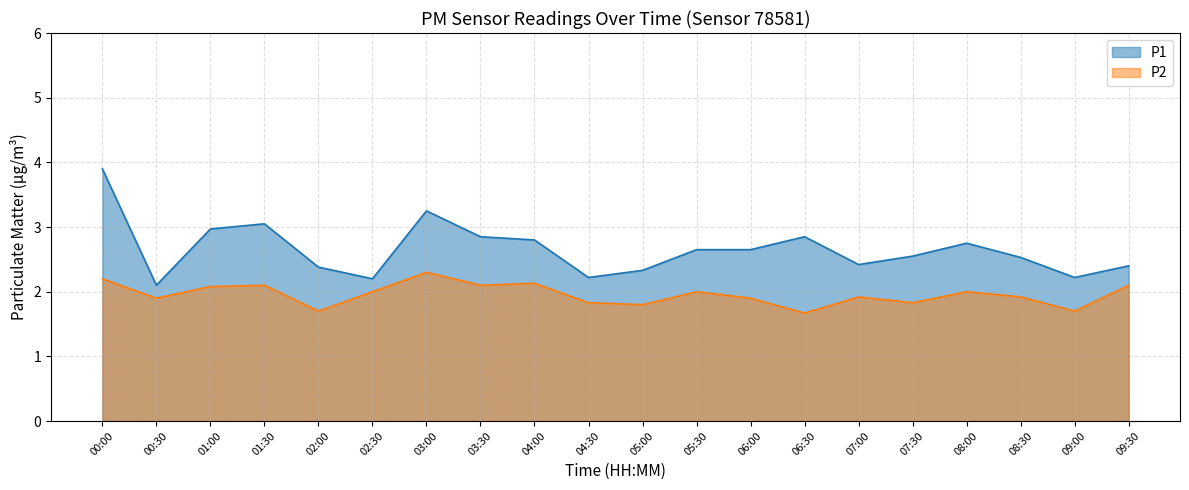

What is the sum of the P1 values at 01:30 and 01:00?

6.0